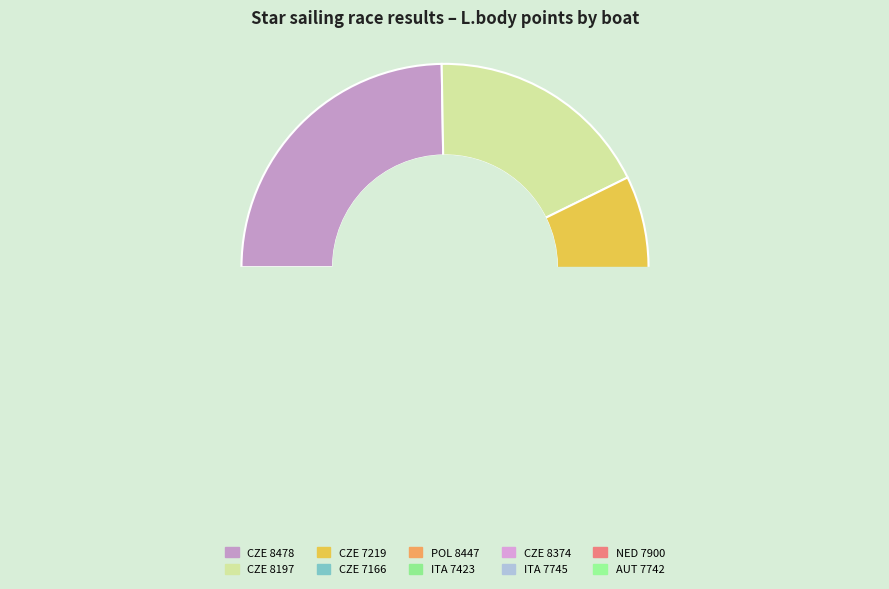

Is it true that NED 7900 is 1% of the pie?

False